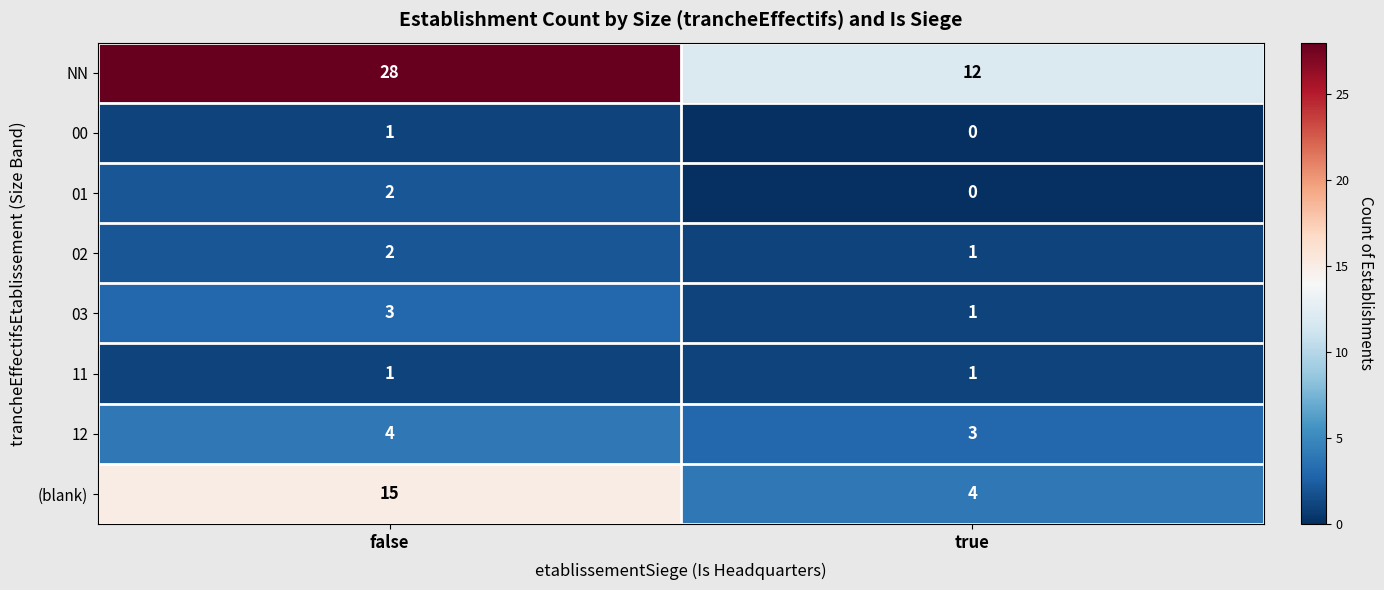

List the labels in order of 01 value, smallest first.

true, false